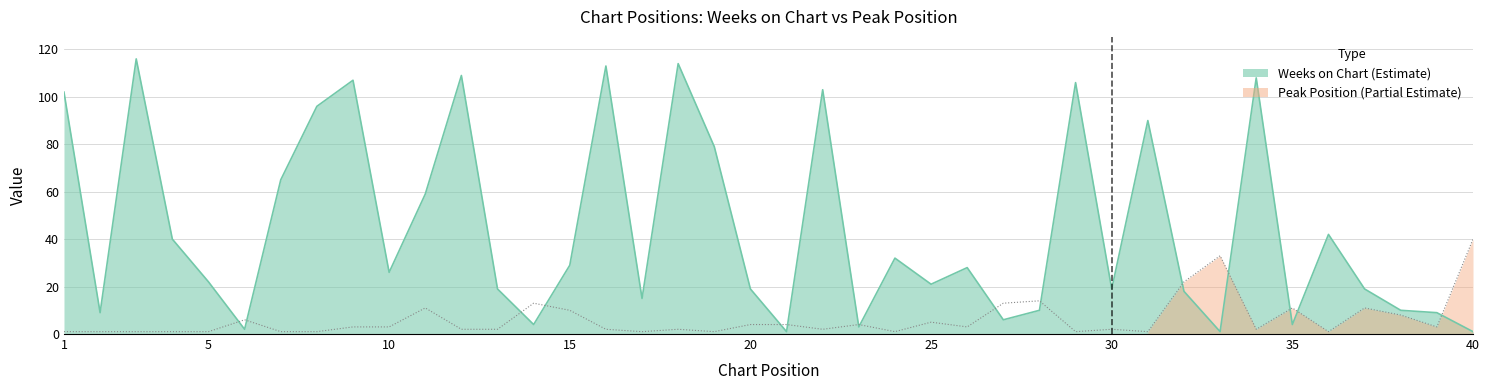

How many categories are shown in the chart?

40